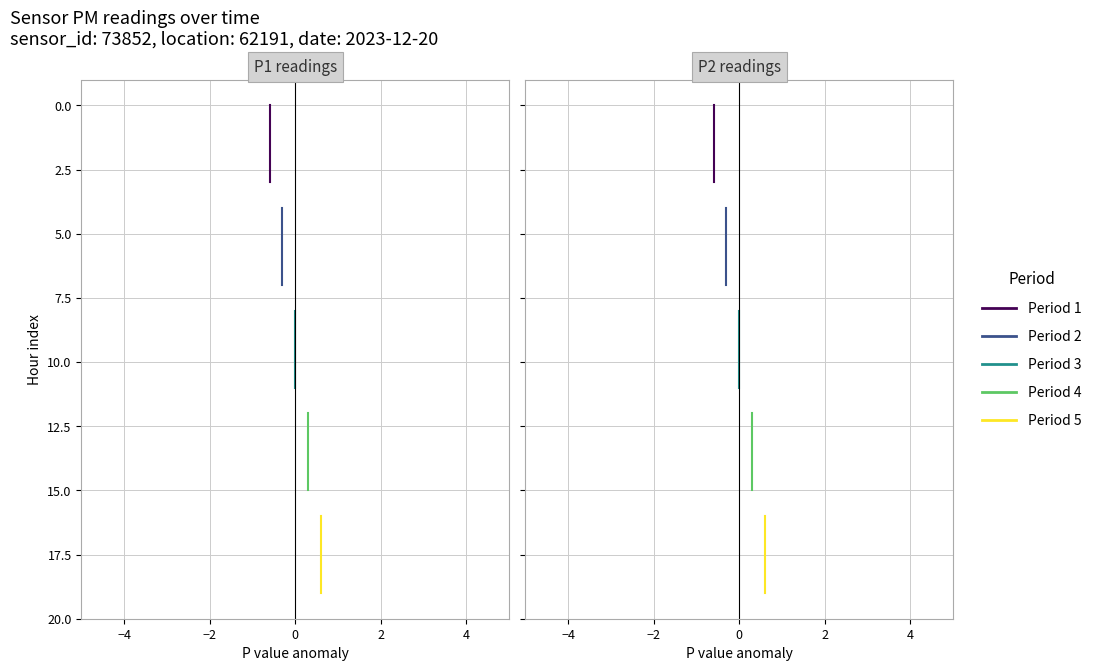

Rank the series by their maximum value, from highest to lowest.

Period 5, Period 4, Period 3, Period 2, Period 1